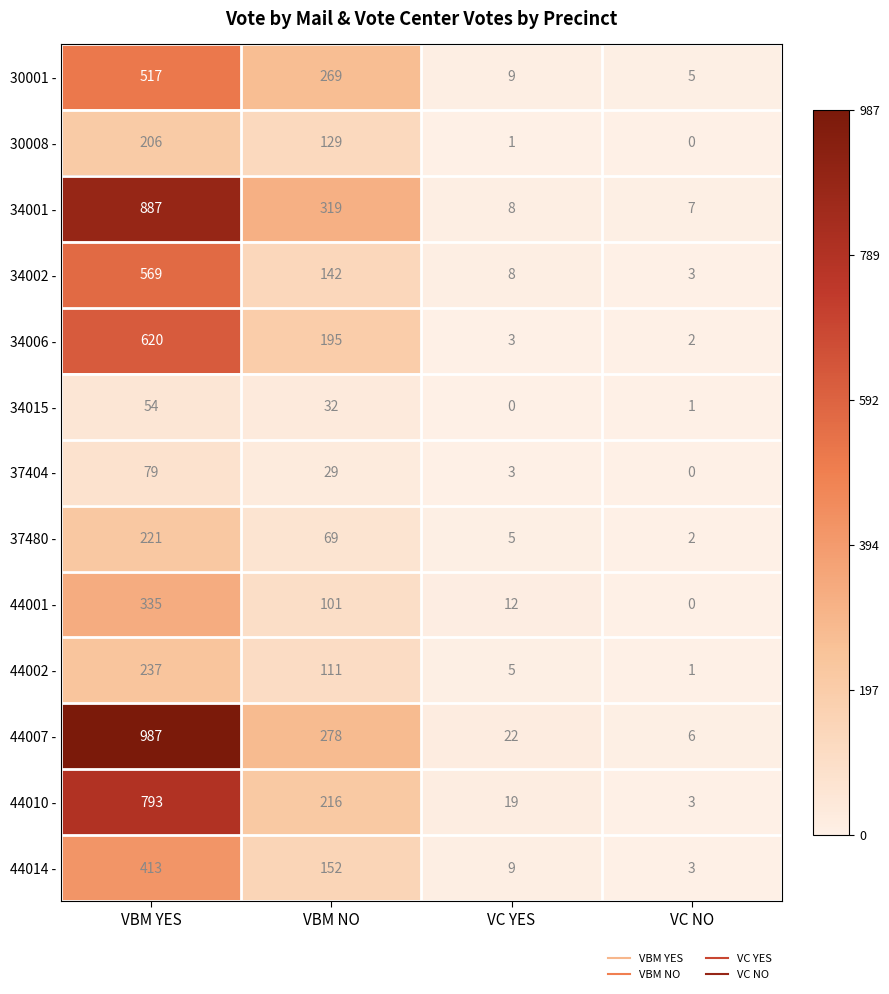

Which series has the largest total across all categories?

44007 -